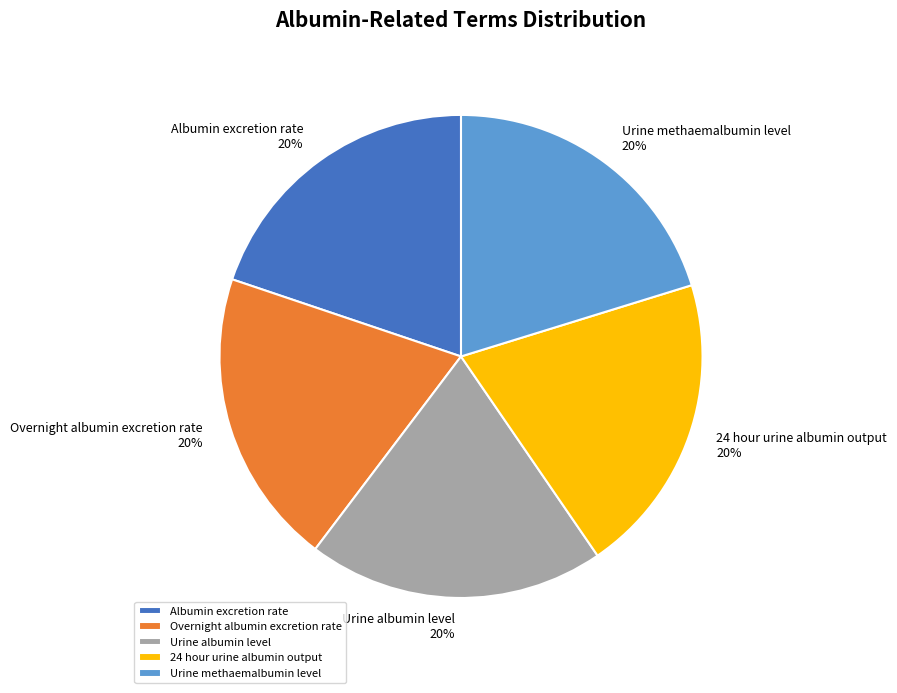

The 24 hour urine albumin output slice represents 20% of the pie. True or false?

True